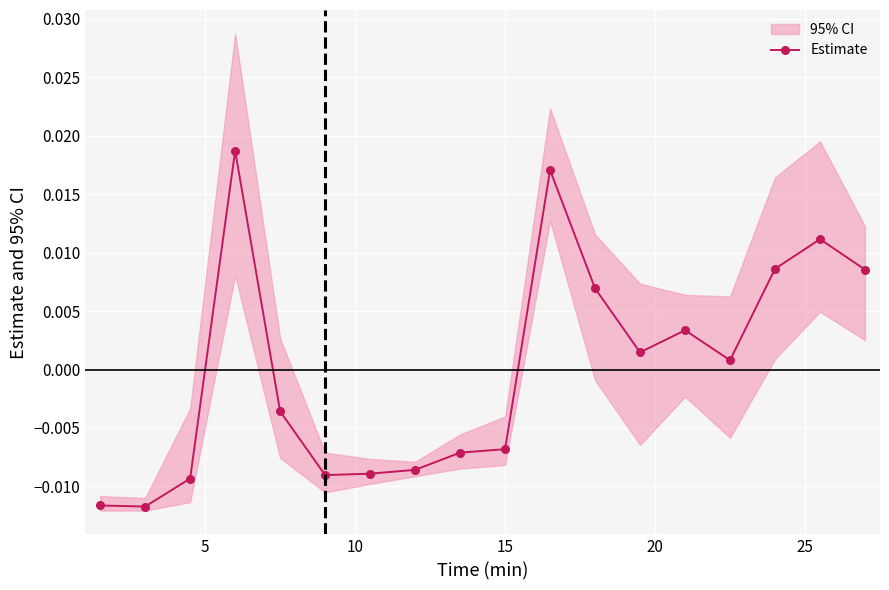

True or false: Estimate has more than 0 interior local peaks.

True